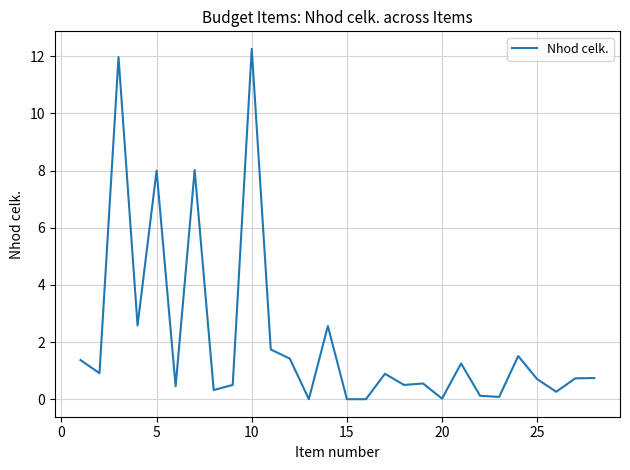

What is the difference between the maximum and minimum values?

12.3